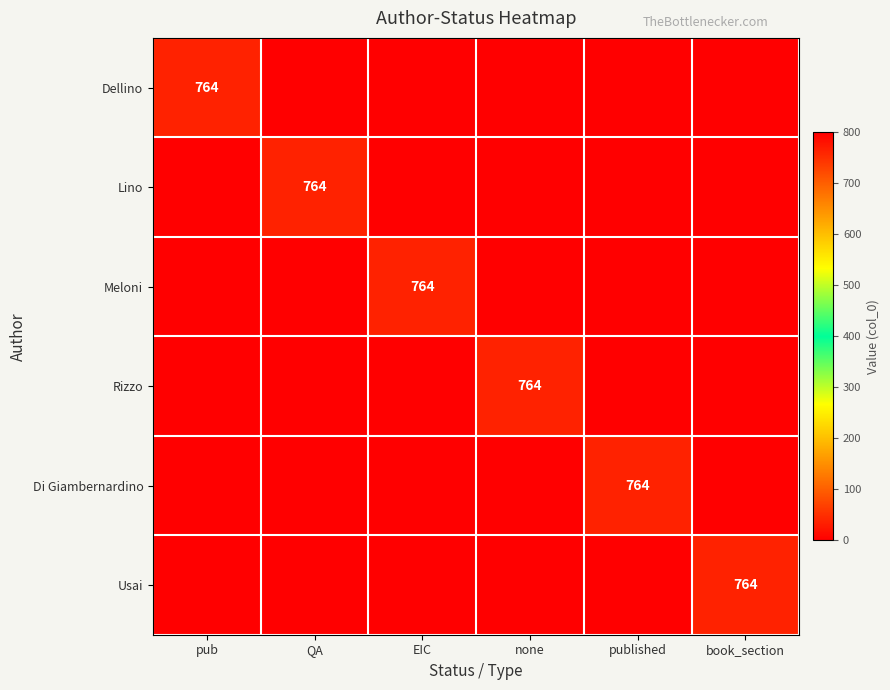

True or false: Meloni has a value of 764 at EIC.

True